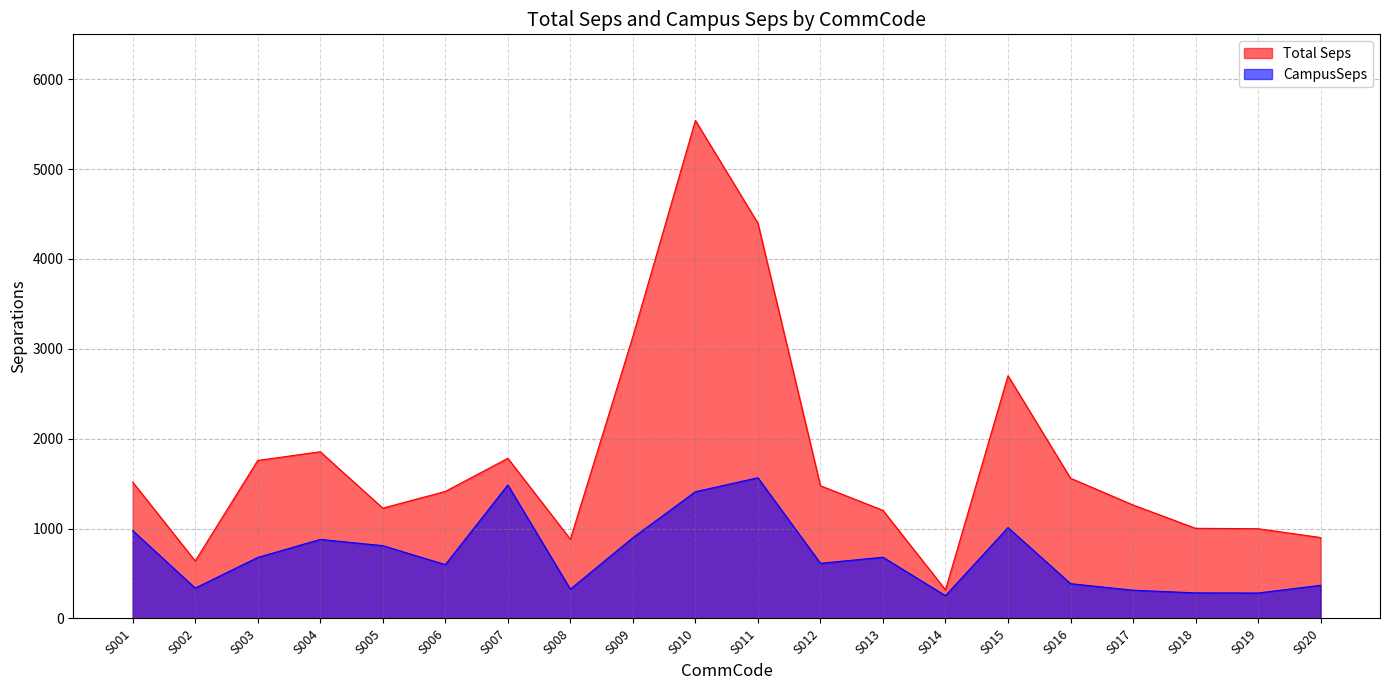

What is the sum of all Total Seps values?

35582.4